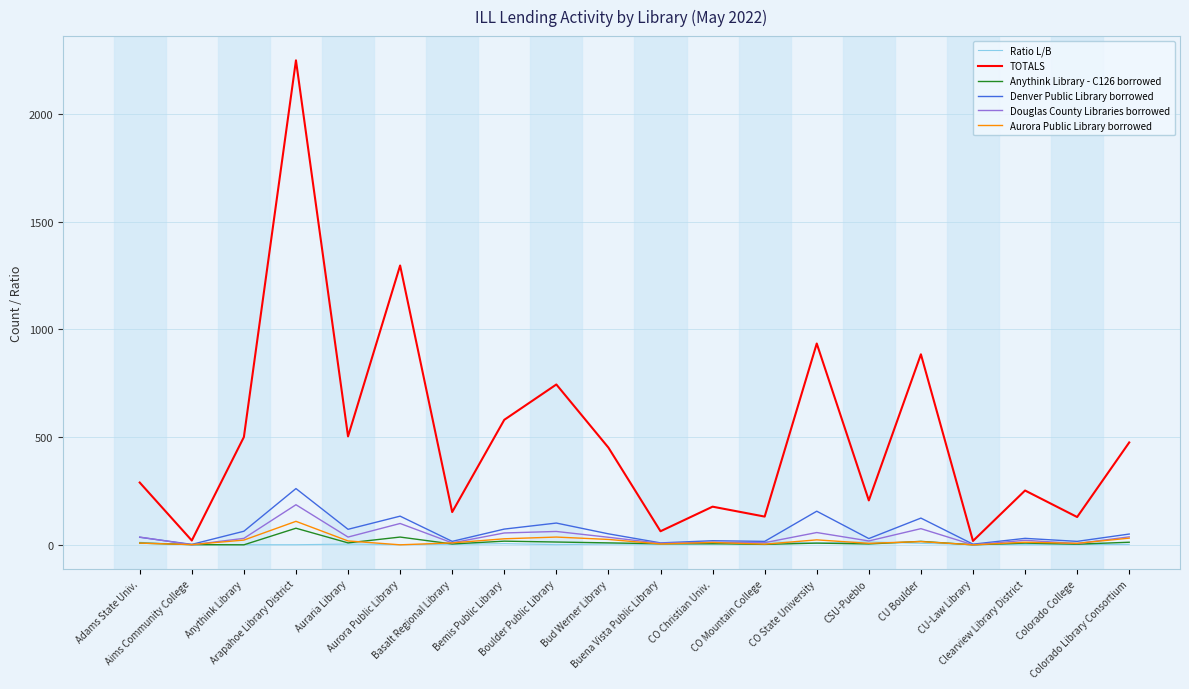

What is the highest value of the TOTALS series?

2248.0